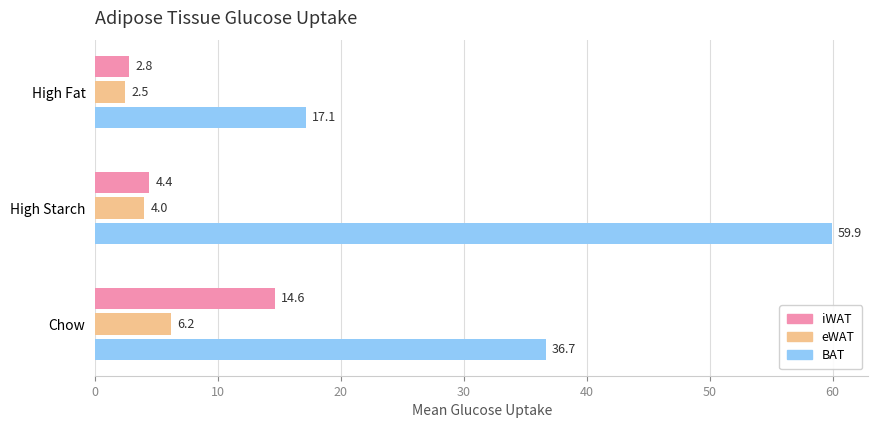

How many distinct data groups are displayed?

3